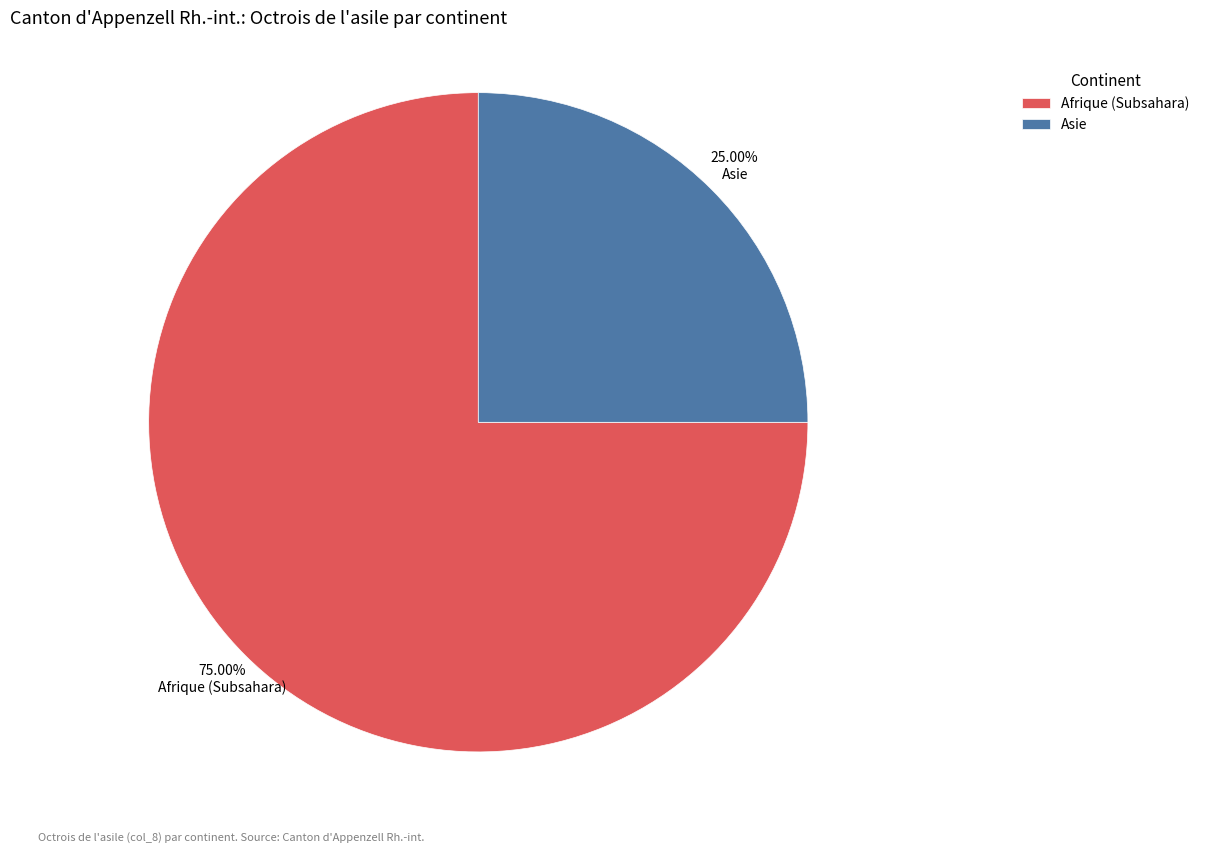

Which category has the smallest portion of the pie?

Asie